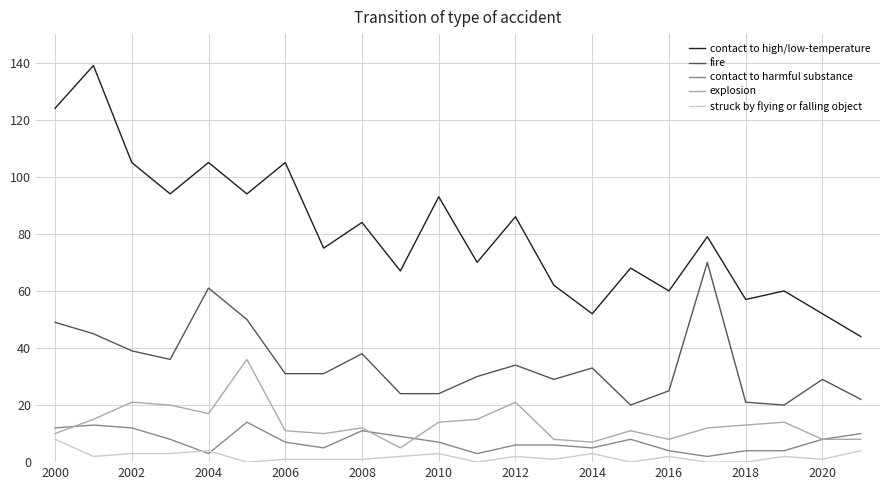

Which series has the largest total across all categories?

contact to high/low-temperature